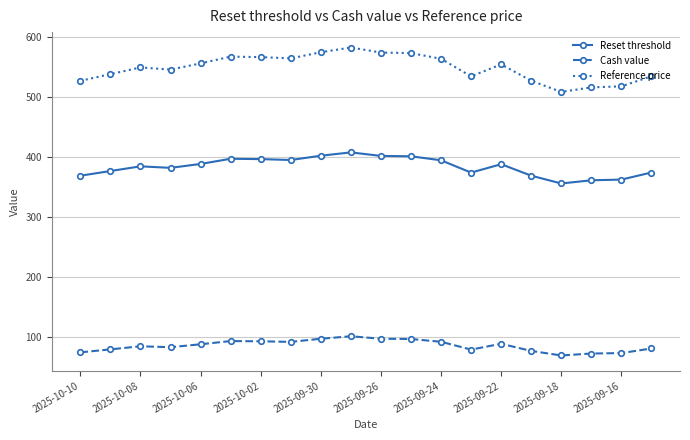

Does the chart display data point markers on the line(s)?

Yes